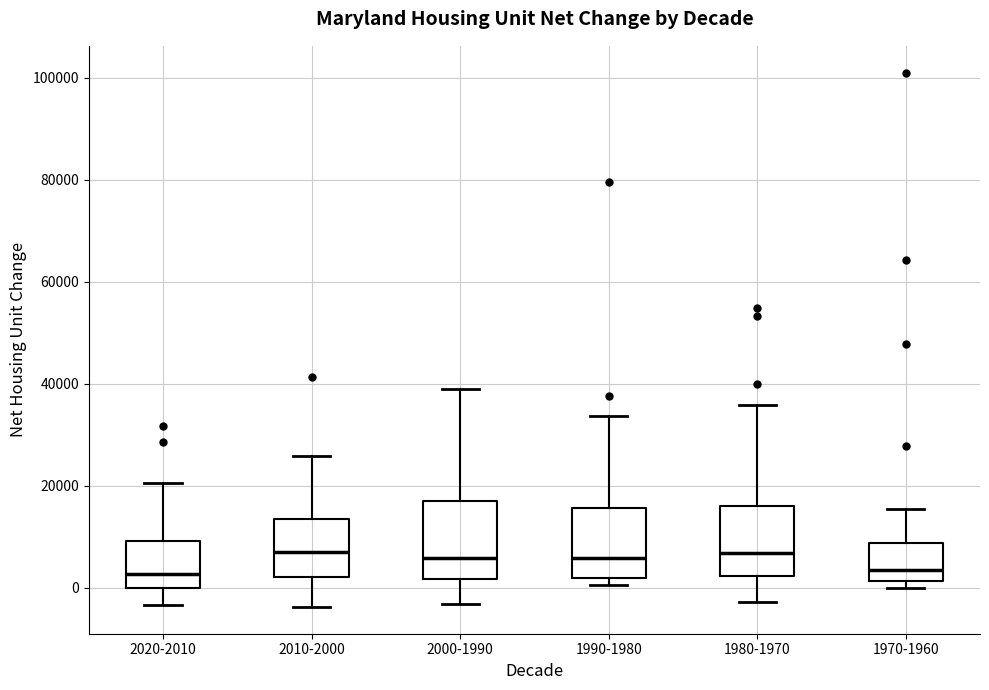

Where does the lower whisker of the box for 1980-1970 end on the y-axis? The values are not printed on the chart, so give them approximately, as read against the axis.

-2000